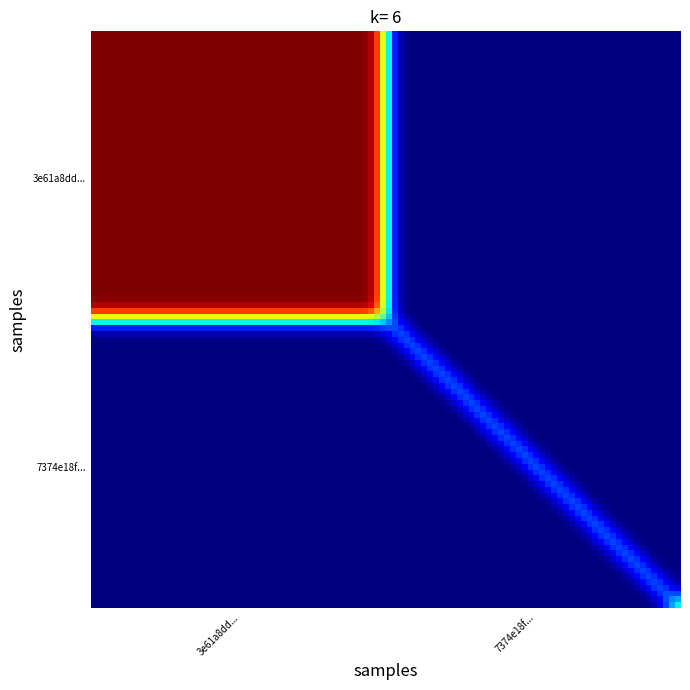

Count the number of data series in this chart.

2